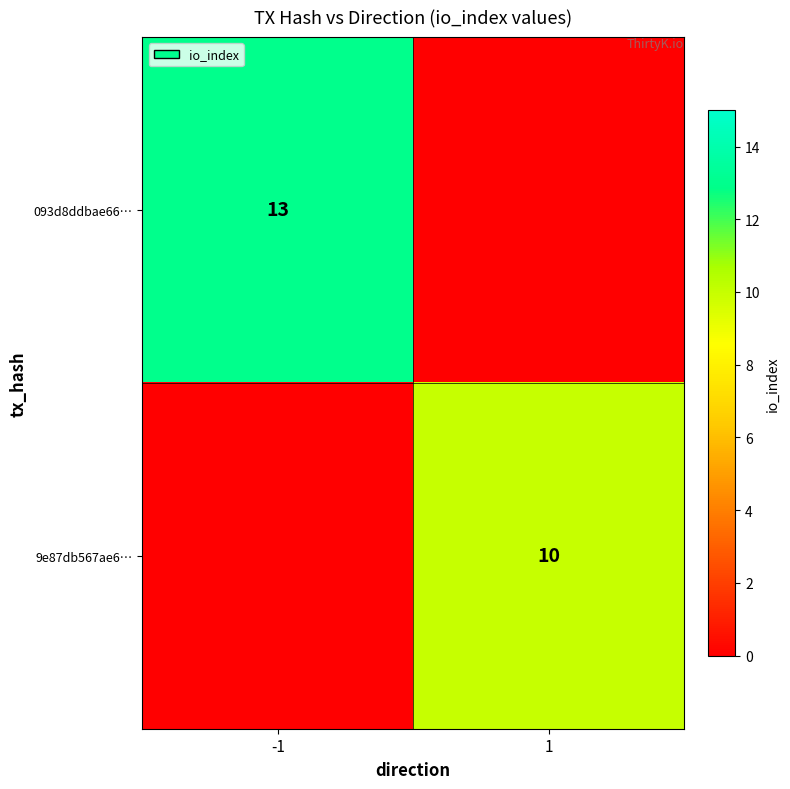

Count the number of categories in the chart.

2